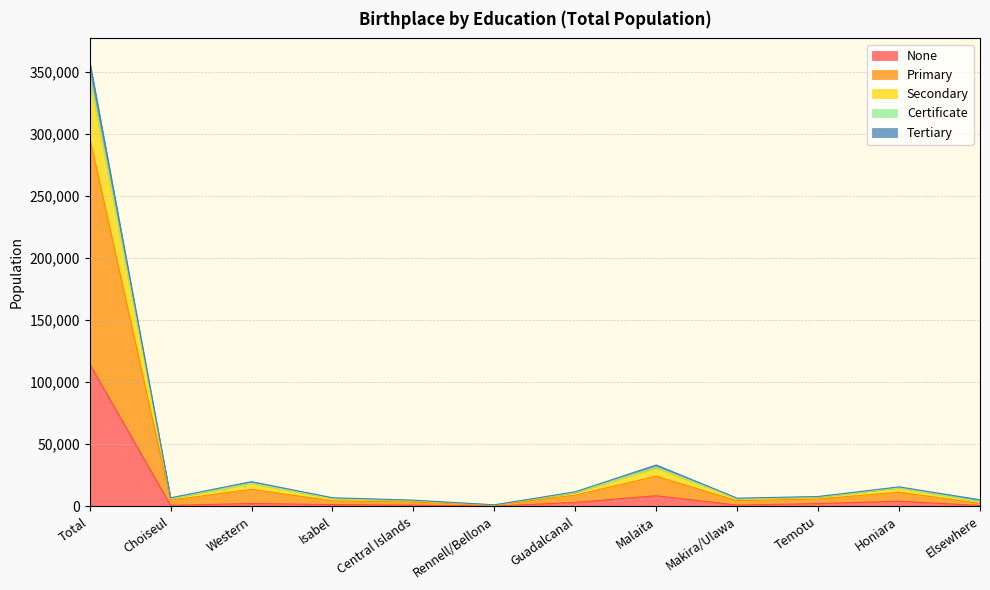

At which label does None reach its peak?

Total